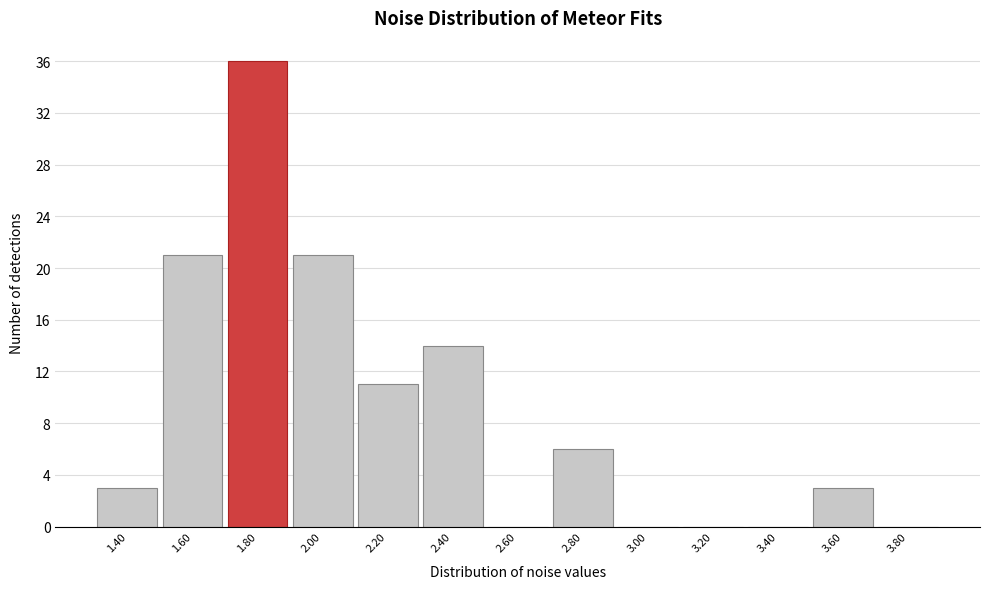

Reading right to left, extract all data points from this chart.

3.80=0	3.60=3	3.40=0	3.20=0	3.00=0	2.80=6	2.60=0	2.40=14	2.20=11	2.00=21	1.80=36	1.60=21	1.40=3